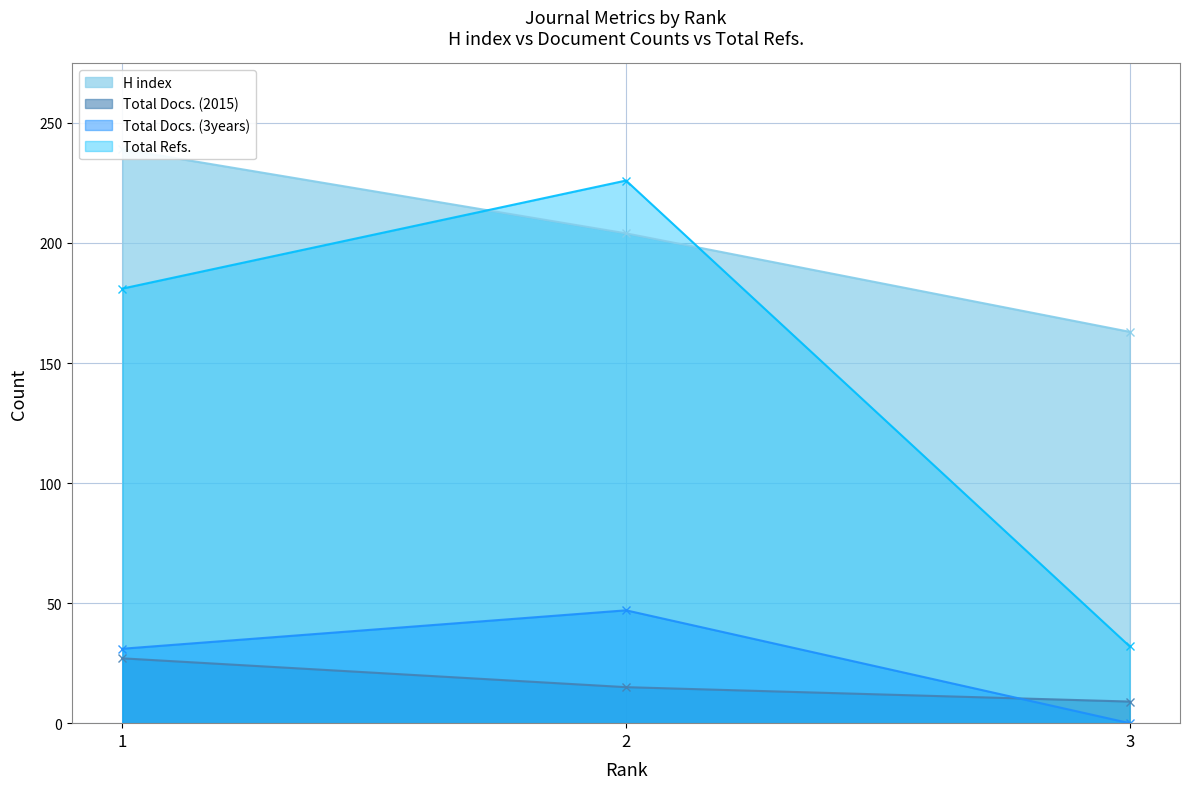

What is the maximum value for Total Docs. (2015)?

27